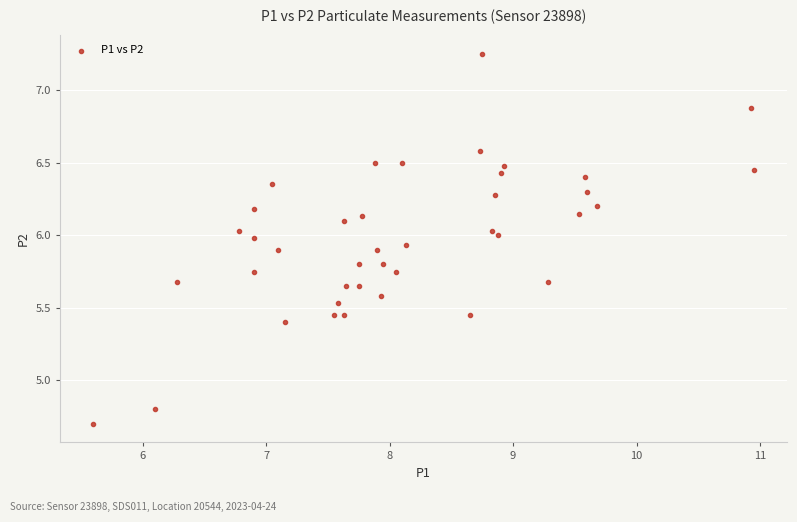

What is the range of X values (max minus min)?

5.3